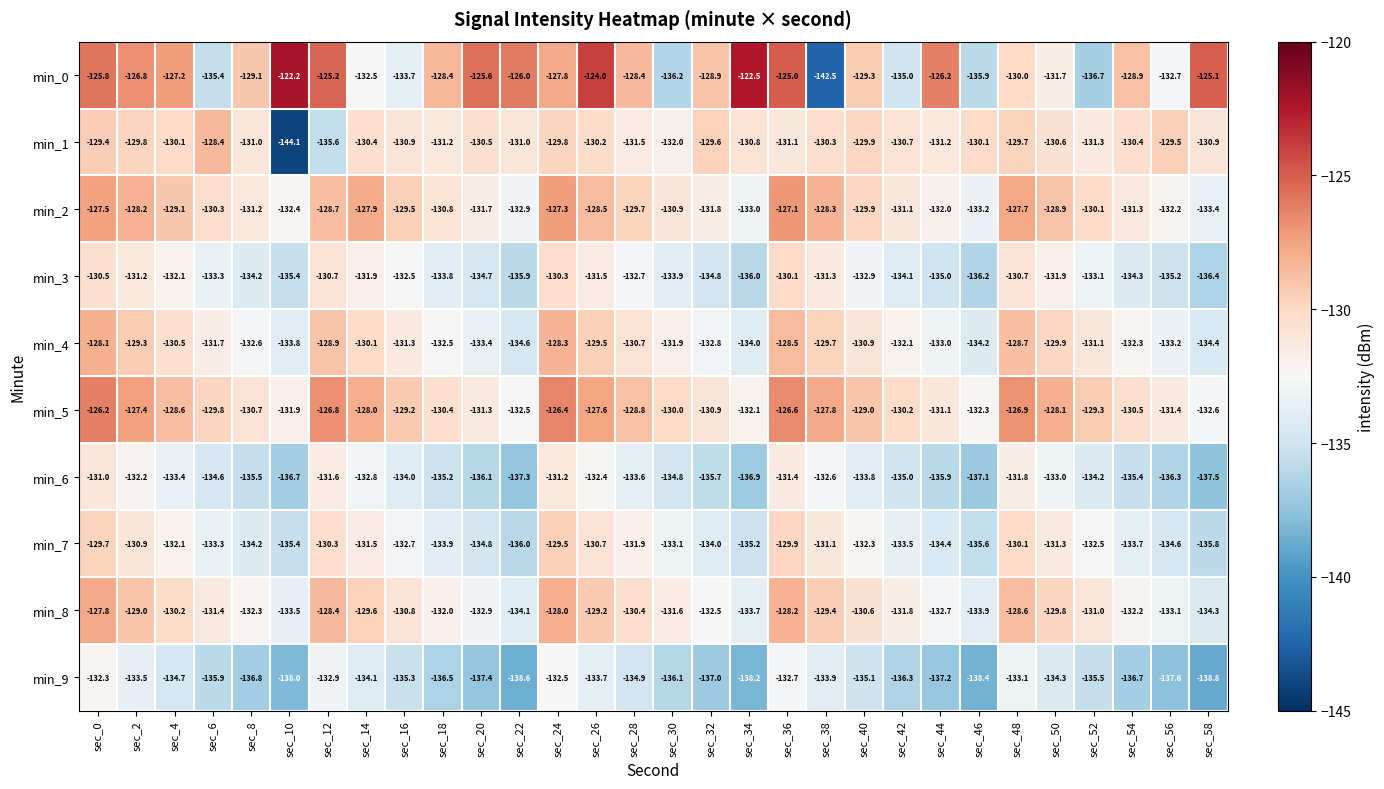

What is the greatest value displayed?

-122.2